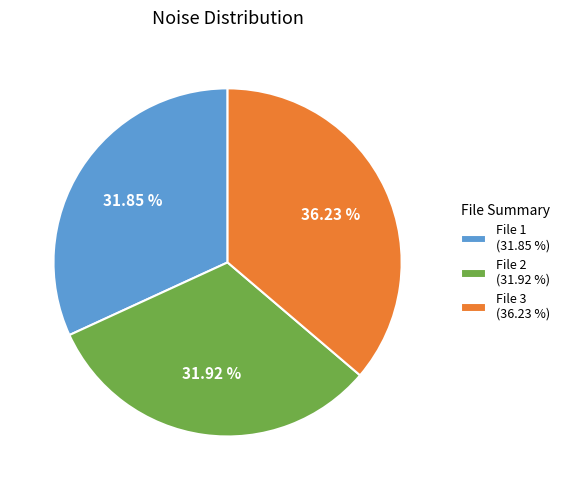

Which slice is the largest?

File 3 (36.23 %)